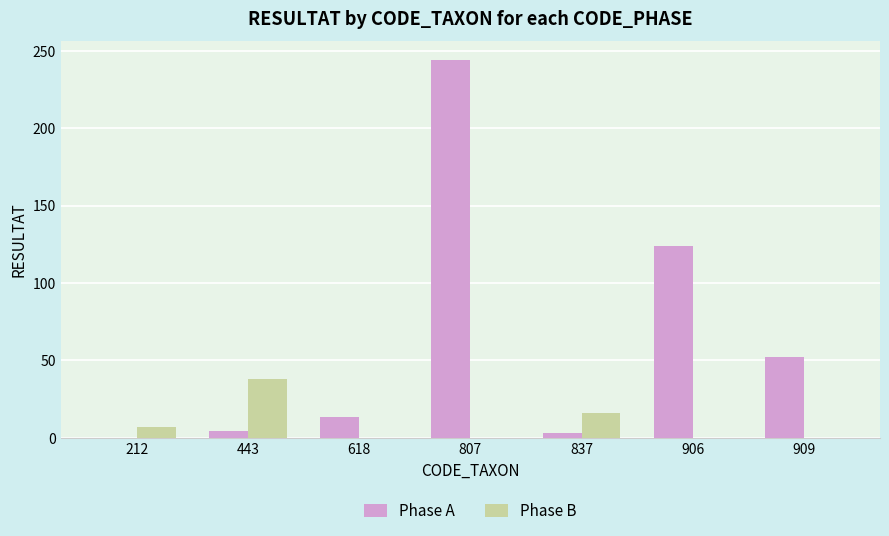

What is the sum of all Phase A values?

440